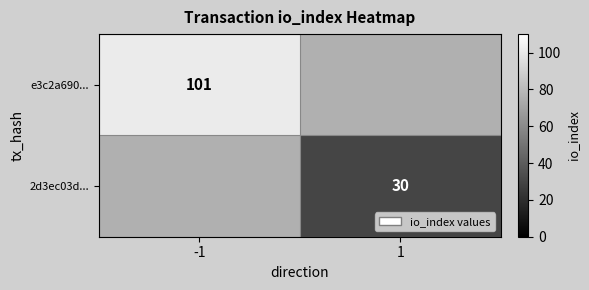

True or false: 2d3ec03d... has a value of 11.4 at 1.

False